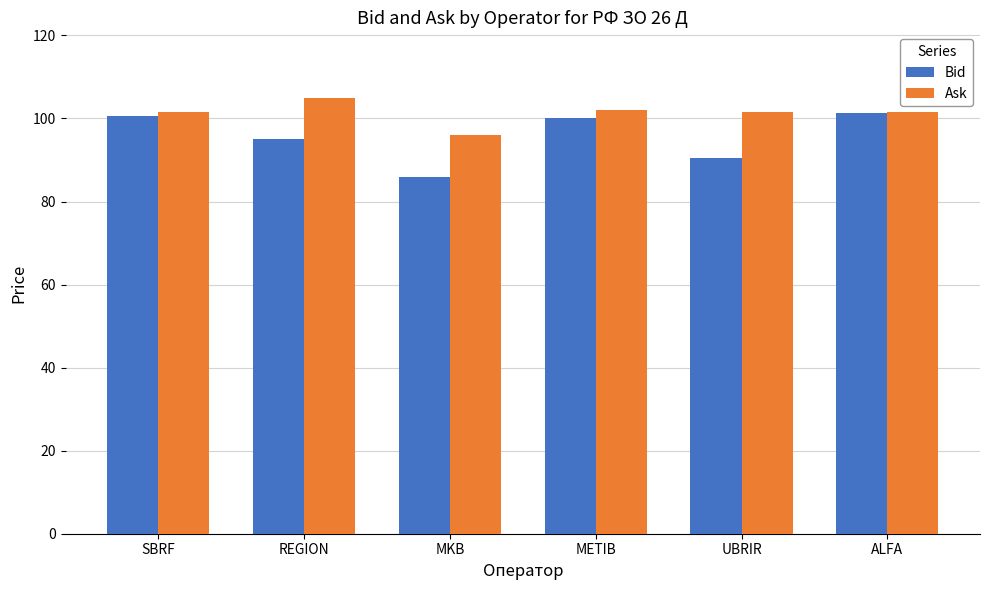

What is the value of the Ask bar at the 2nd from the left?

105.0